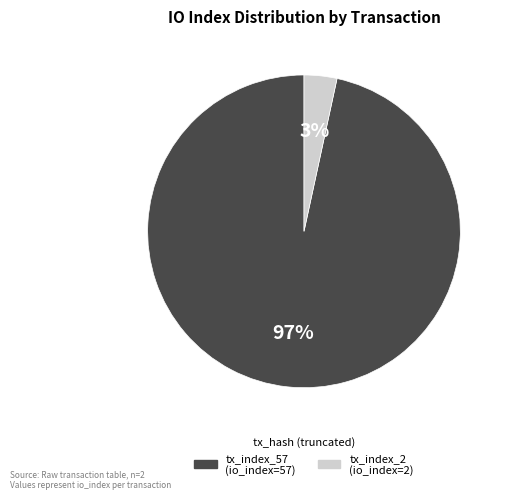

Does any single category account for the majority?

Yes